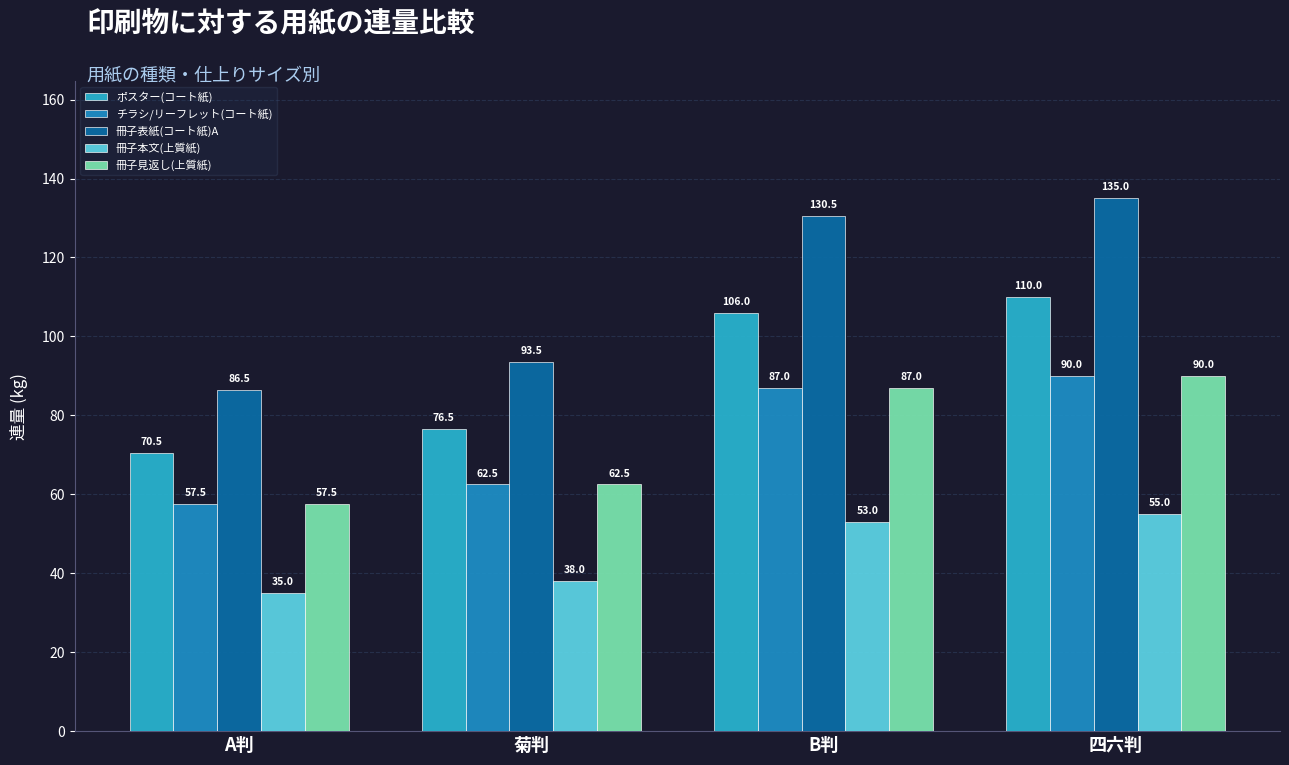

What is the sum of all チラシ/リーフレット(コート紙) values?

297.0